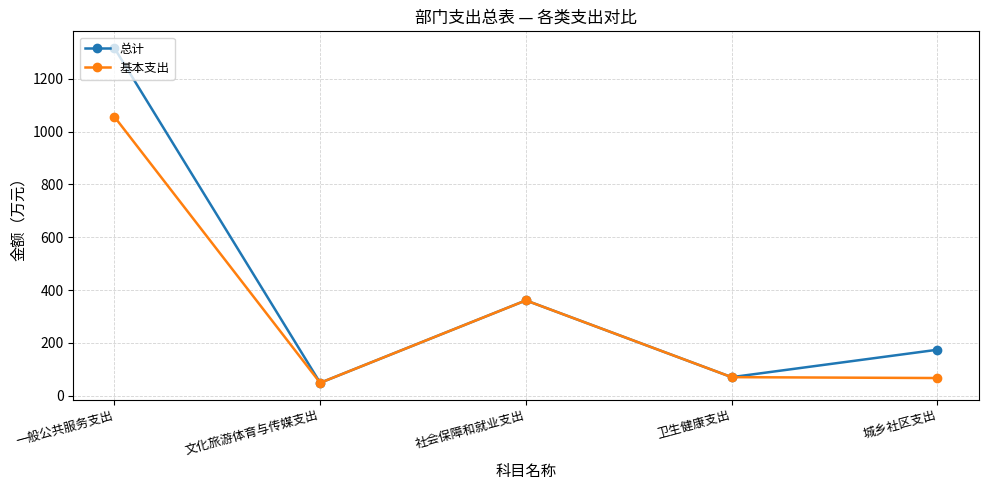

Where is 基本支出 nearest to the value 552?

社会保障和就业支出